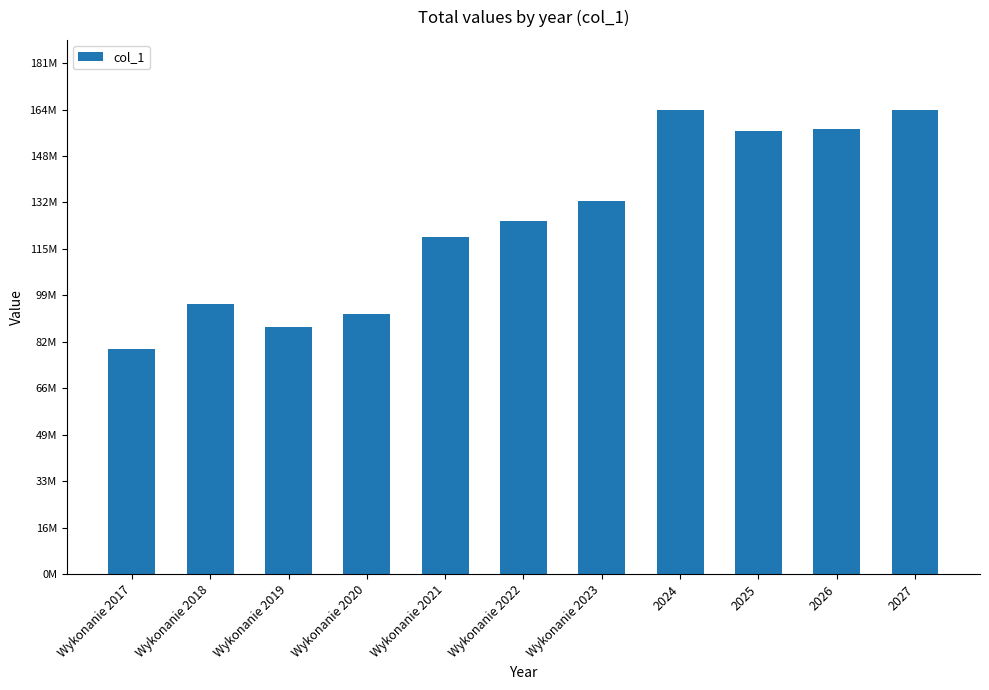

Which category has the highest value across all series?

2024